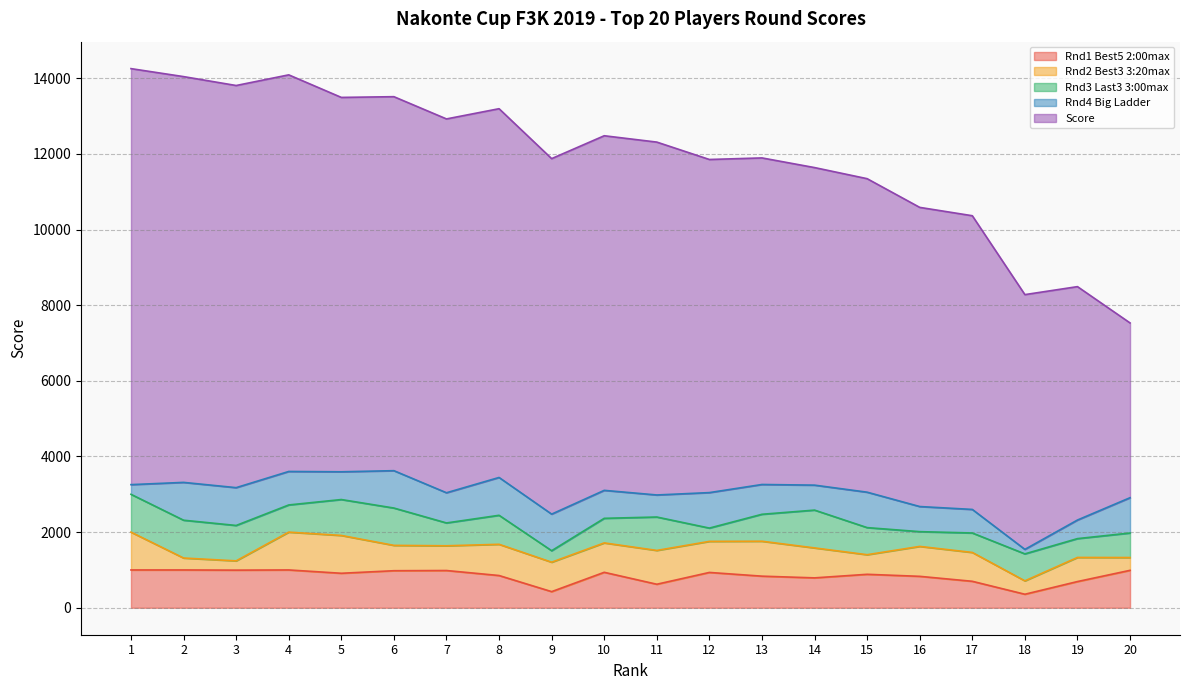

In Rnd4 Big Ladder, how many points are higher than both neighbors (excluding endpoints)?

4